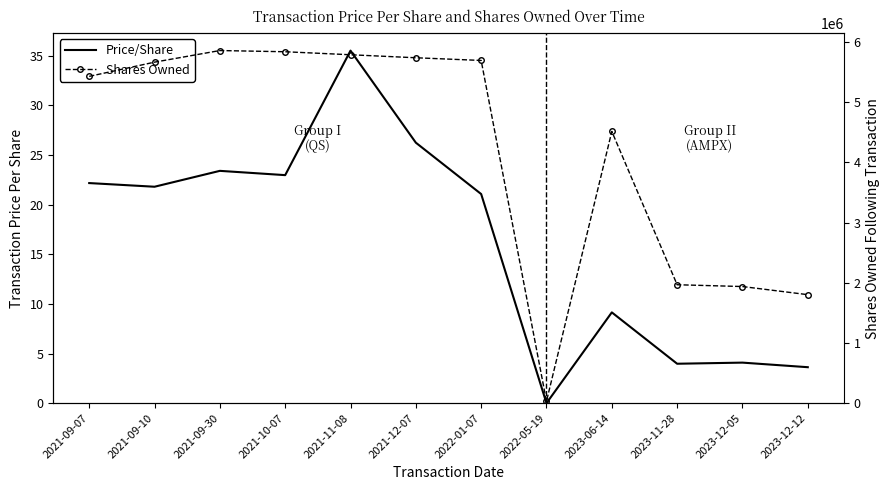

True or false: Shares Owned and Price/Share cross at least once.

False